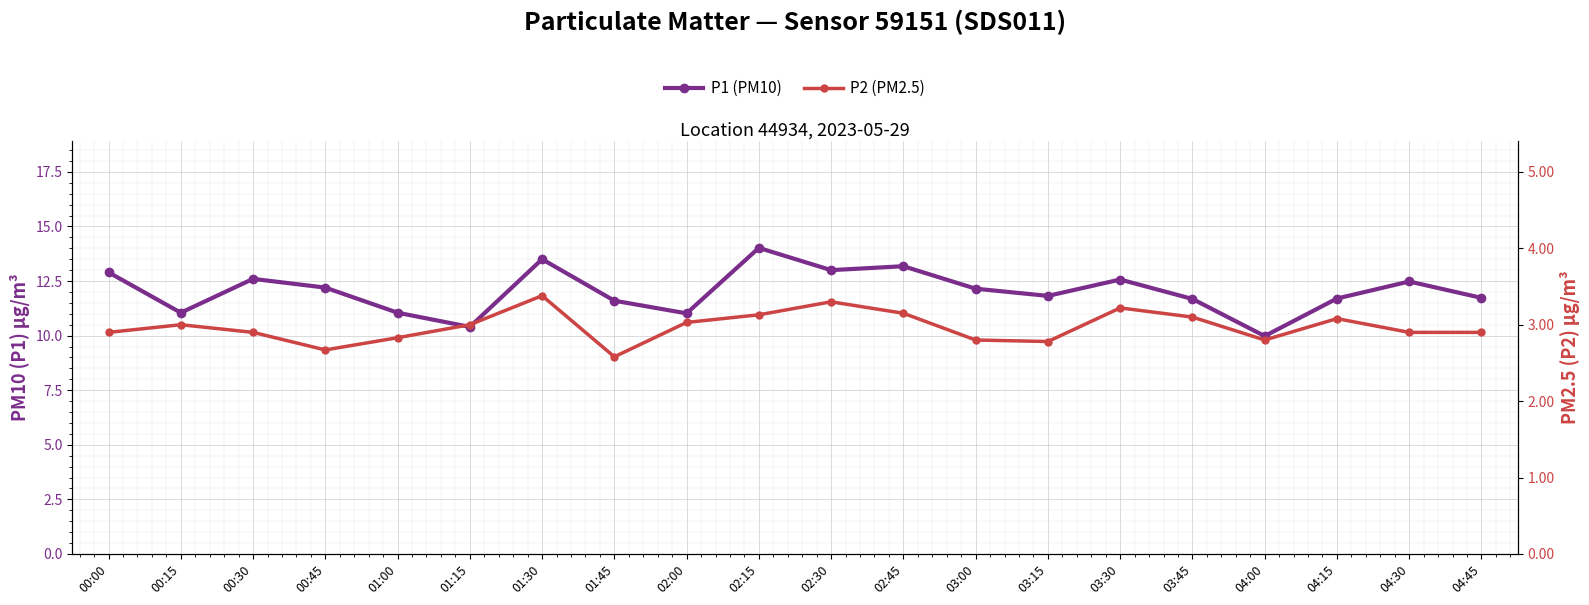

Between 00:15 and 01:00, which is larger?

00:15